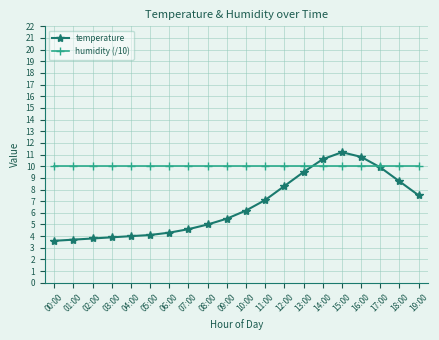

What is the label of the 20th point from the right?

00:00